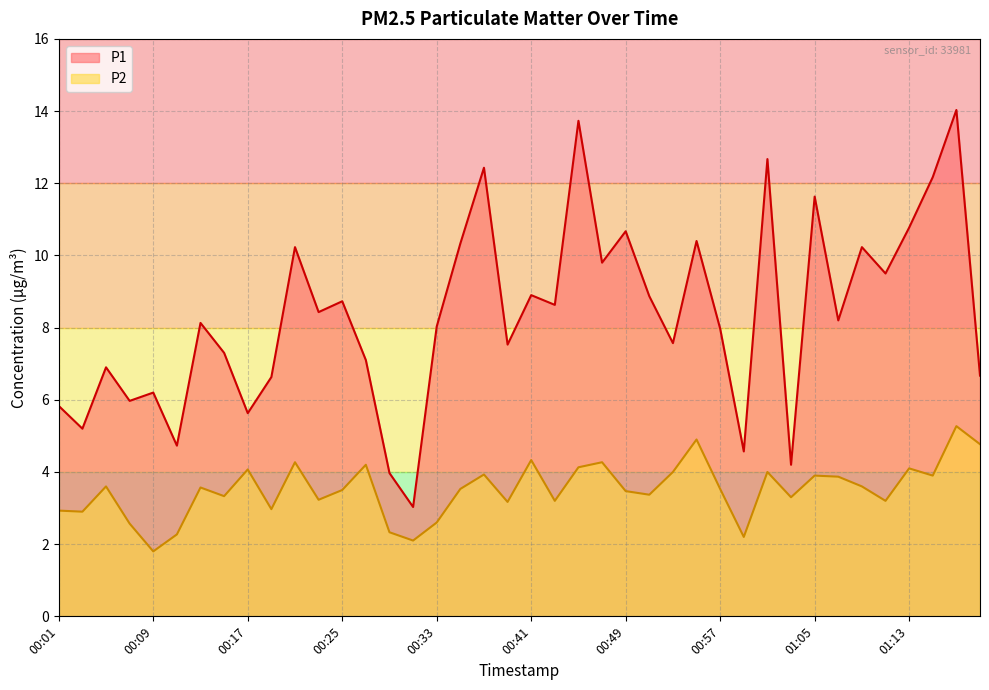

Which series changed the most between 00:45 and 00:59?

P1